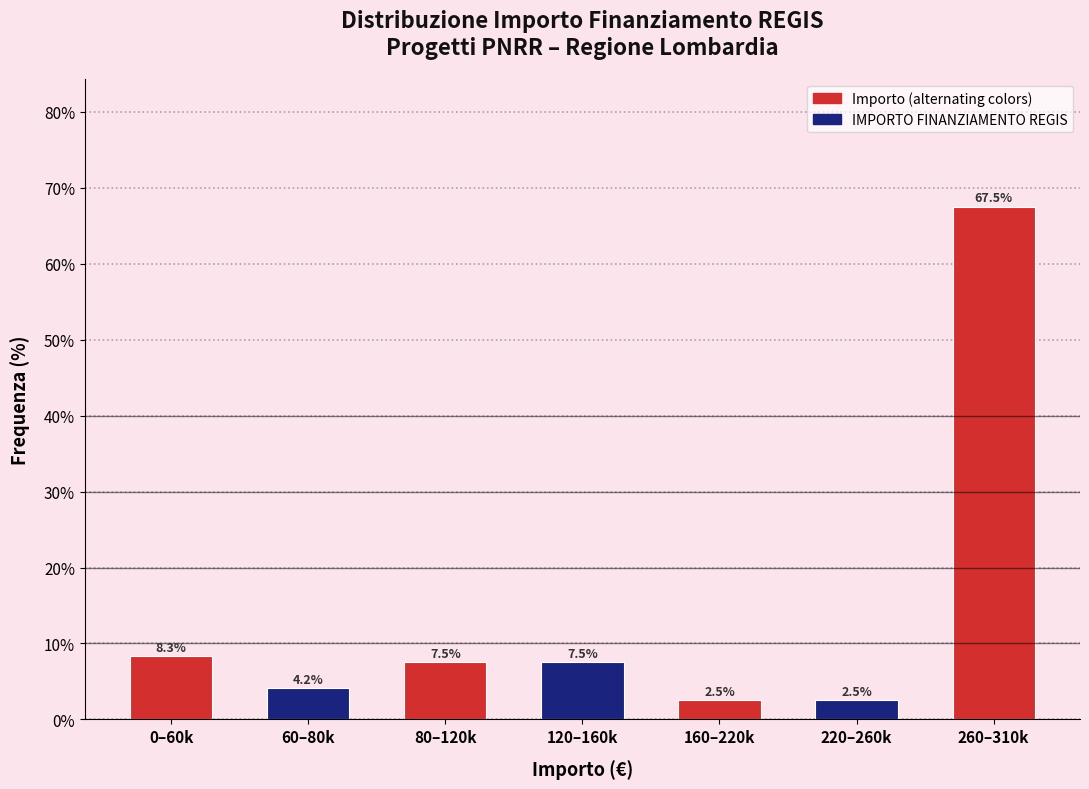

Reading right to left, list all the values displayed in this chart.

260–310k=67.5	220–260k=2.5	160–220k=2.5	120–160k=7.5	80–120k=7.5	60–80k=4.2	0–60k=8.3